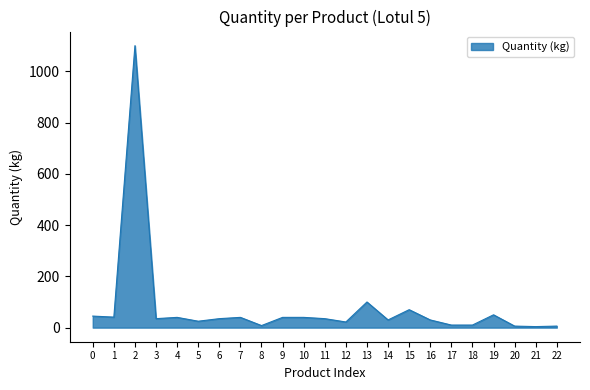

What is the ratio of the value at 9 to the value at 7?

1.0